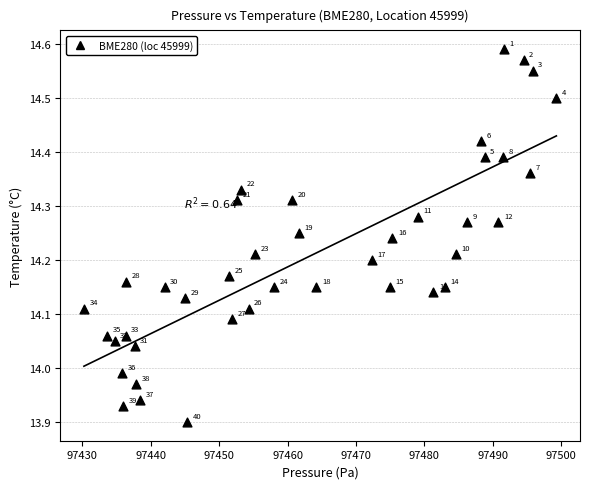

What is the range of X values (max minus min)?

69.0